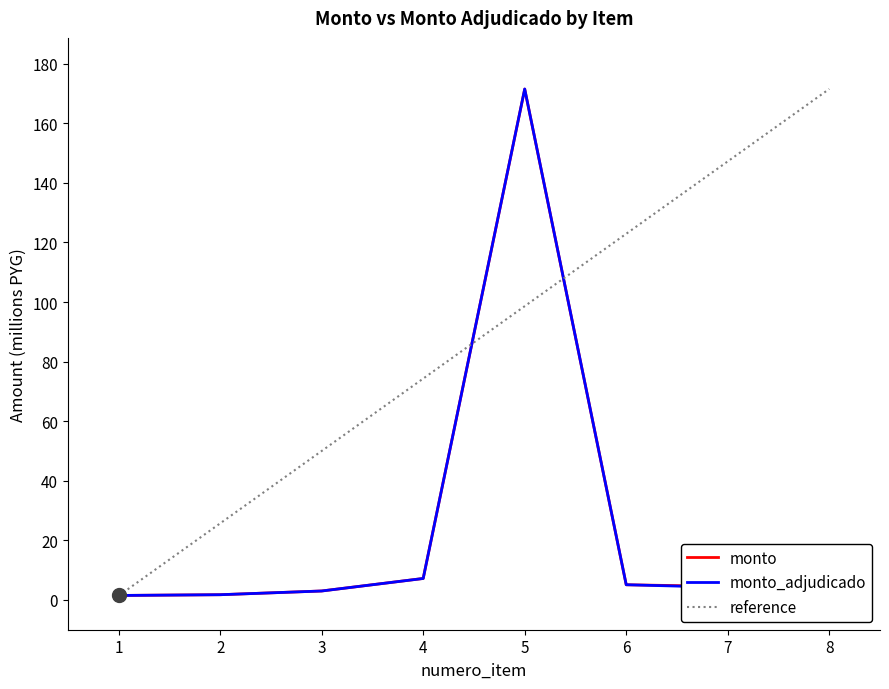

At which label does monto_adjudicado first exceed 4?

4